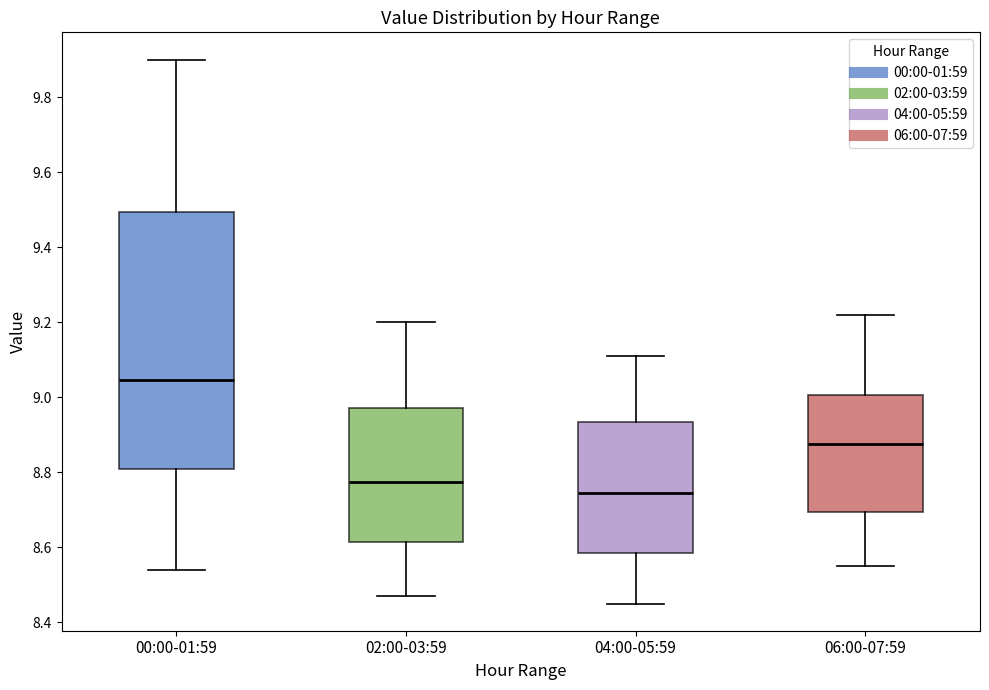

Comparing the boxes themselves (not the whiskers), which one is the tallest?

00:00-01:59